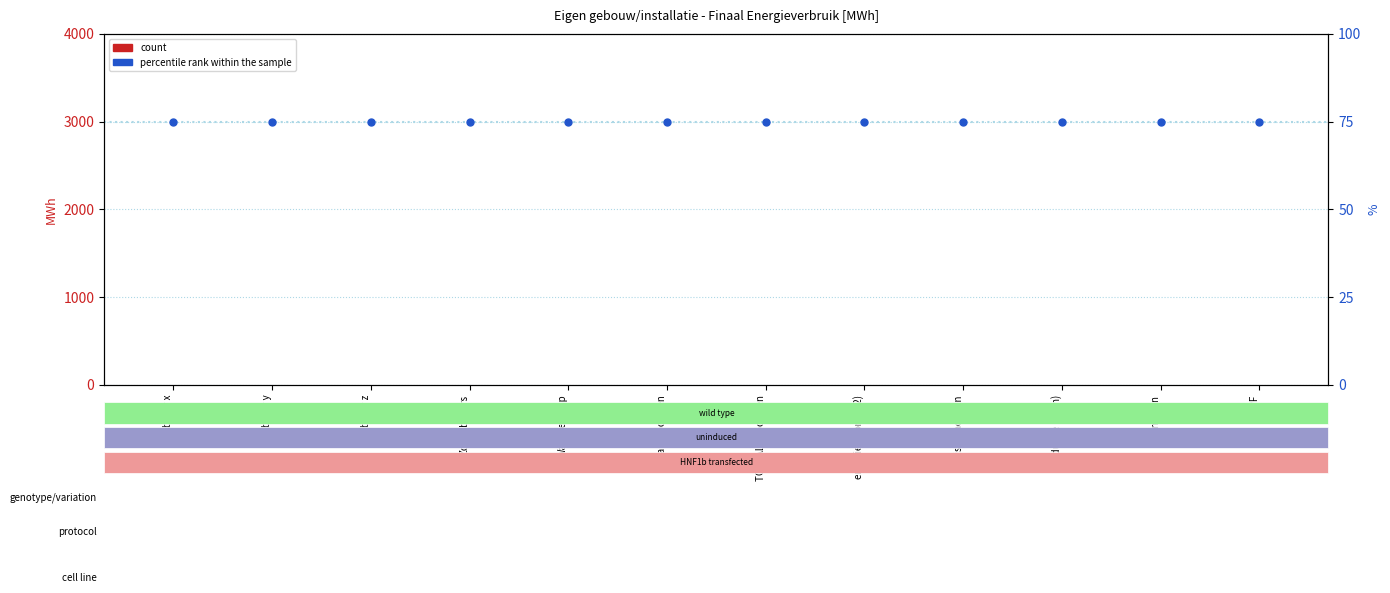

Is the value of percentile rank within the sample at productie (MWh) greater than the value of count (Elektriciteit) at vermogen?

Yes